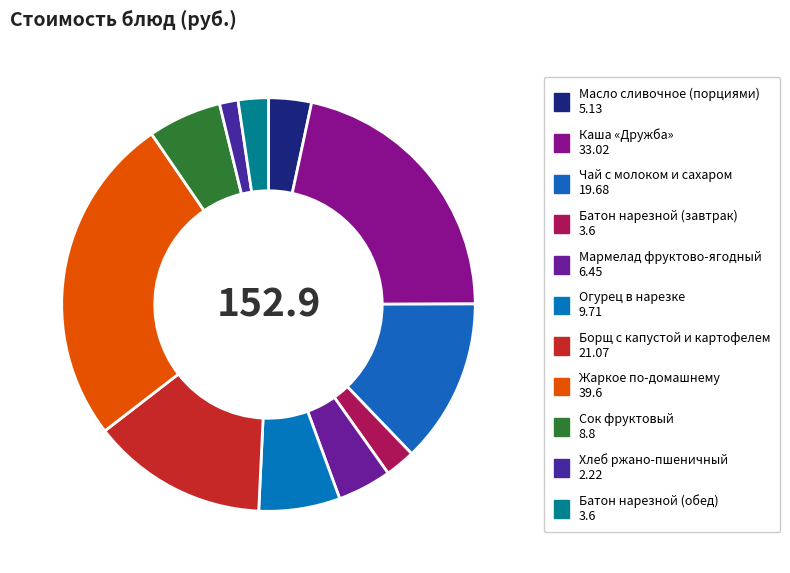

Which has a higher value, Каша «Дружба» or Батон нарезной (завтрак)?

Каша «Дружба»